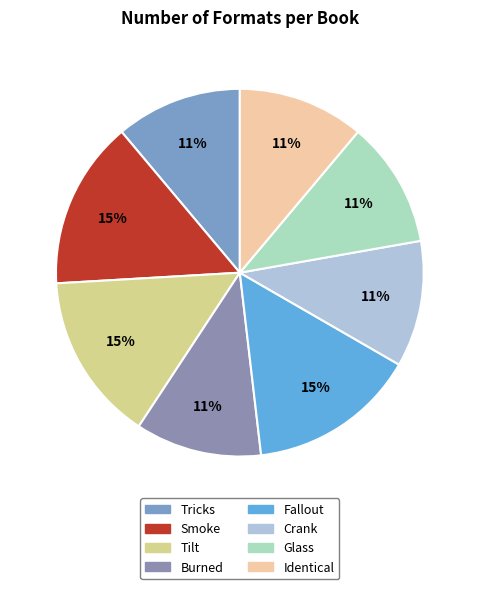

What percentage is the Burned slice, to the nearest percent?

11%